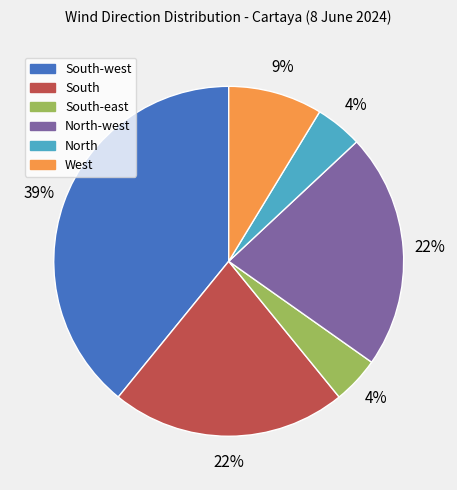

Is there a majority slice in this chart?

No